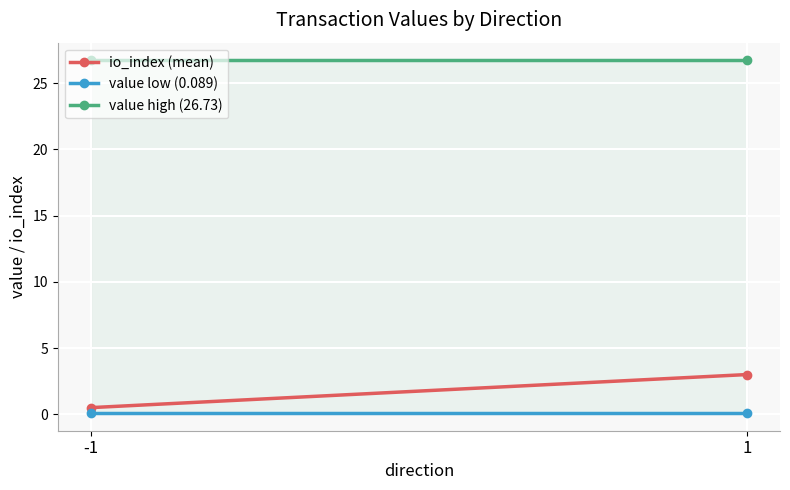

Which series has the largest range (max minus min)?

io_index (mean)